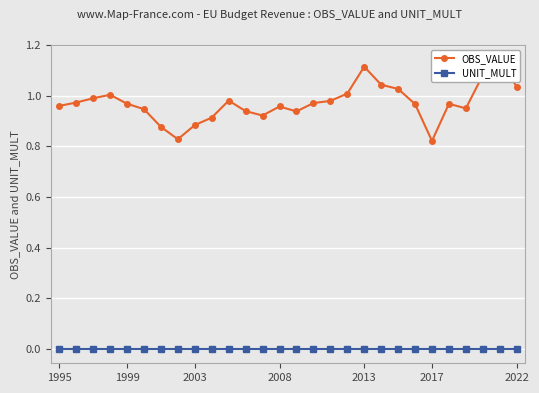

What is the difference between the maximum and minimum values in the OBS_VALUE series?

0.3